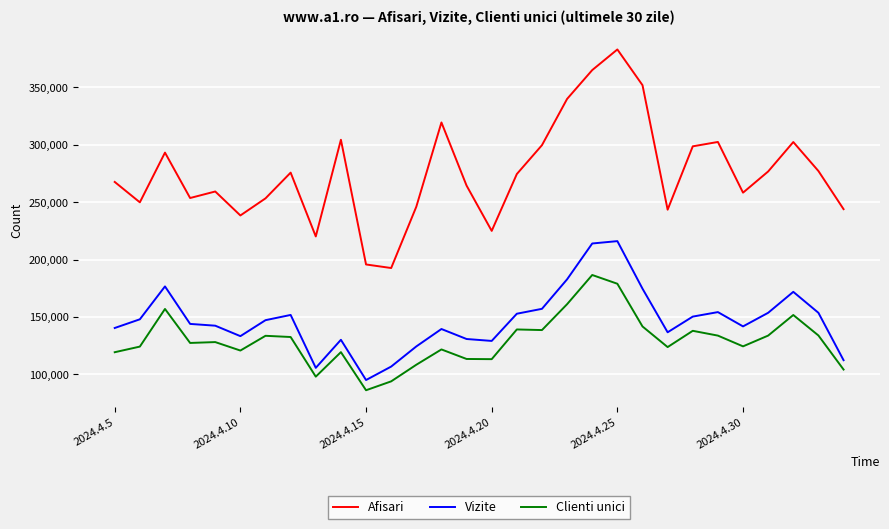

Which series has the largest range (max minus min)?

Afisari